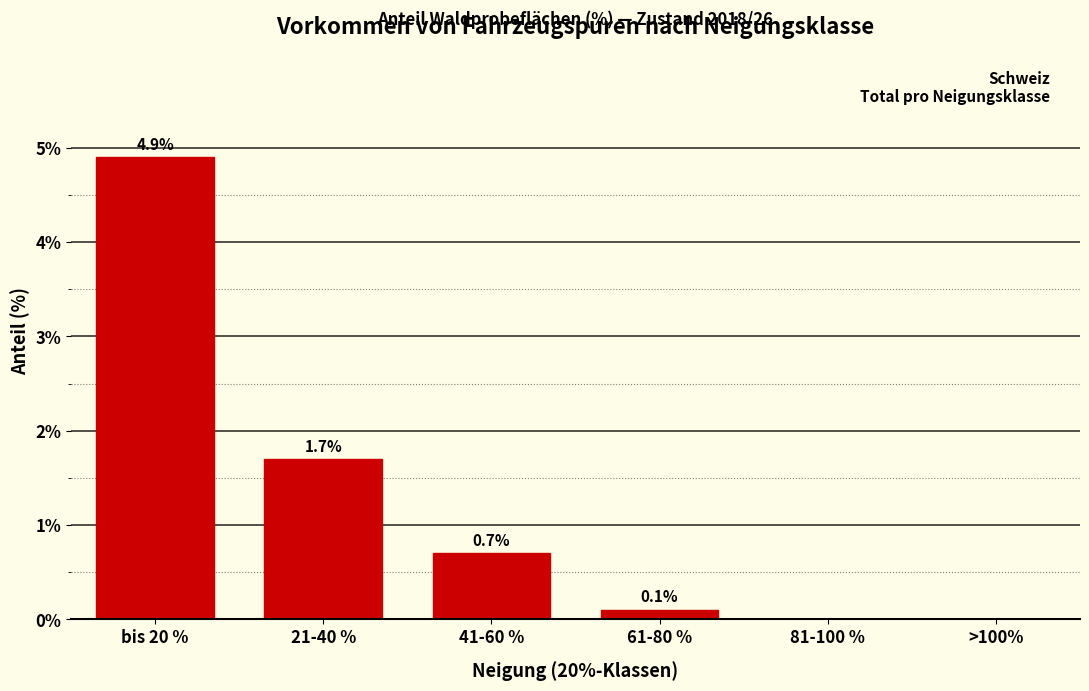

Reading right to left, extract all data points from this chart.

>100%=0.0	81-100 %=0.0	61-80 %=0.1	41-60 %=0.7	21-40 %=1.7	bis 20 %=4.9